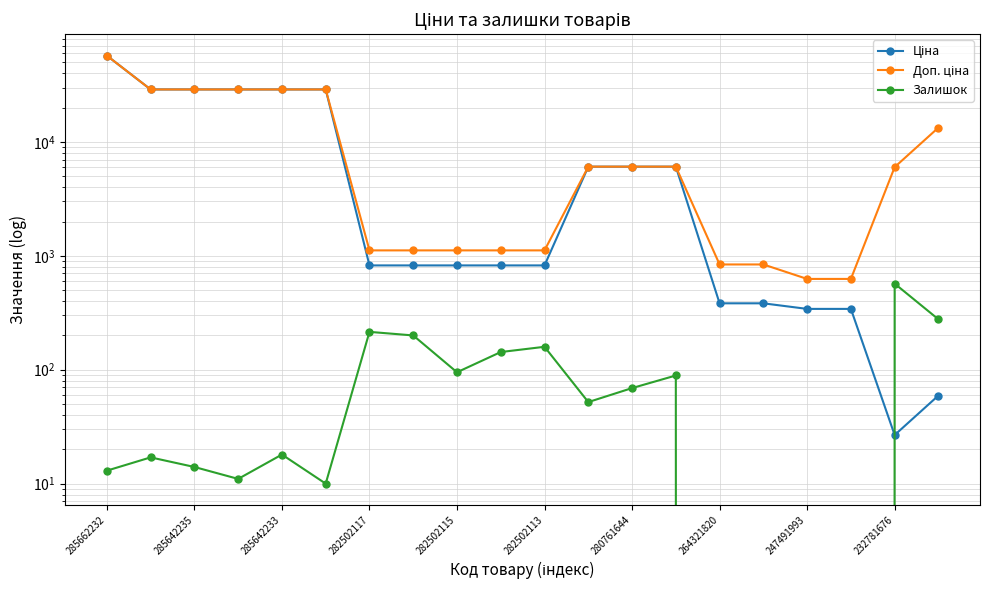

Is it true that Доп. ціна equals 219.0 at 247491993?

False